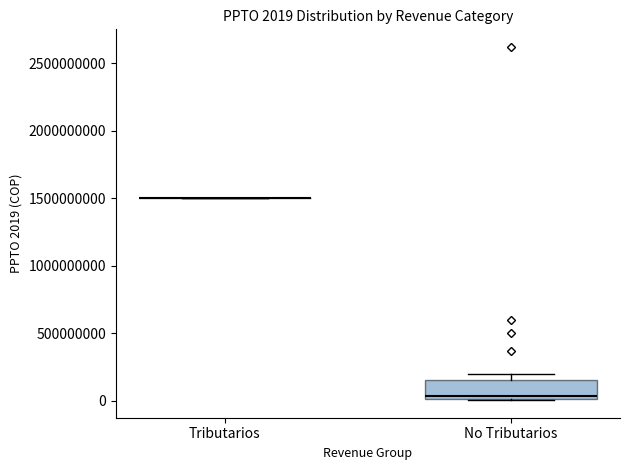

Which box is the tallest, from its lower edge to its upper edge?

No Tributarios